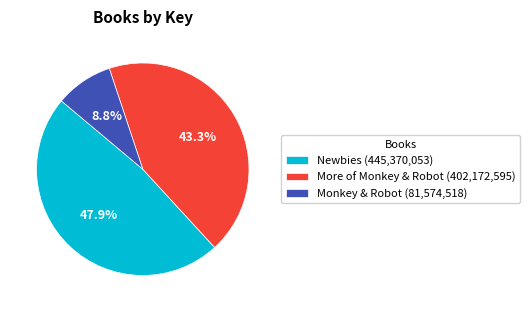

To the nearest percent, what is the difference between the Newbies and More of Monkey & Robot slice percentages?

5%